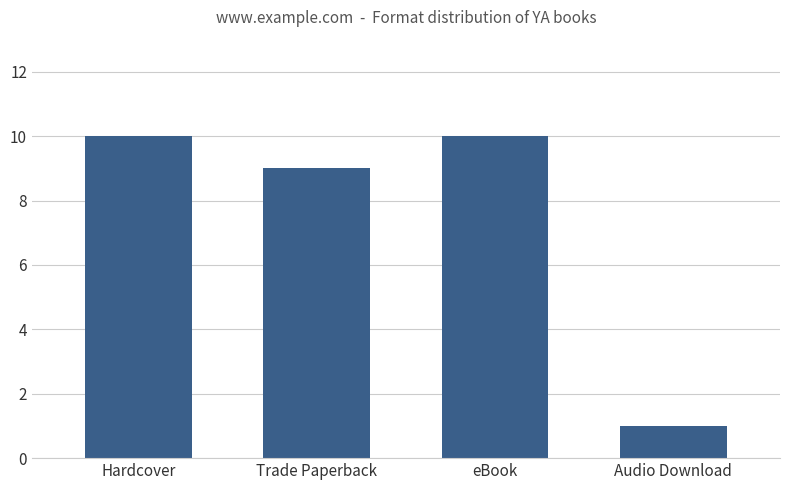

Which has a higher value, Audio Download or eBook?

eBook